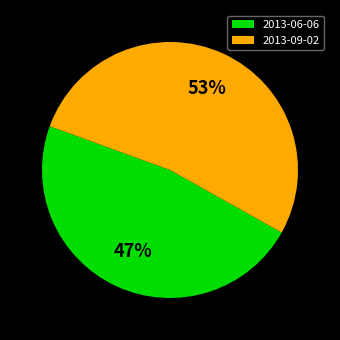

Does 2013-09-02 account for over 50% of the chart?

Yes